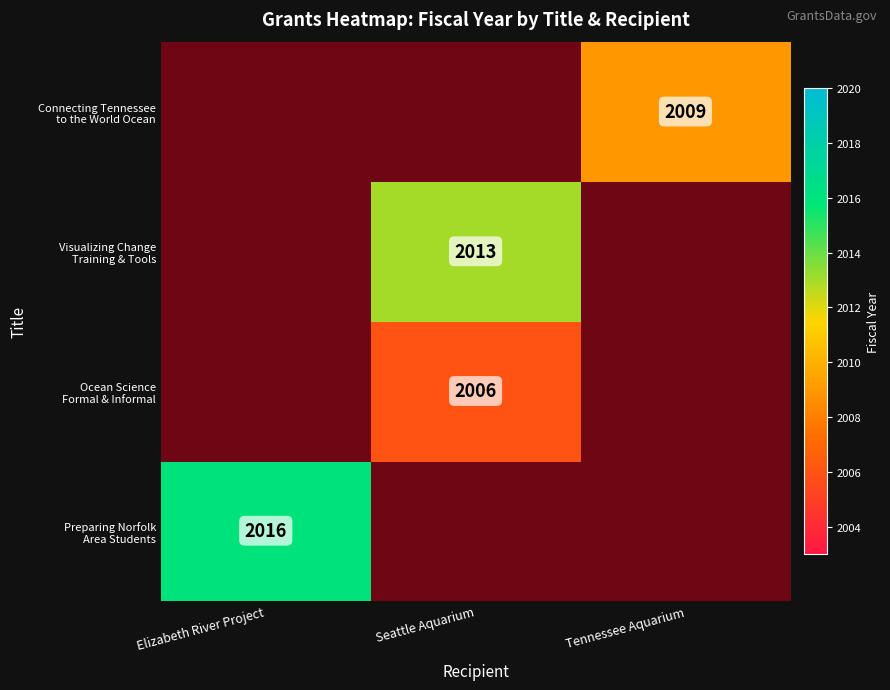

The Visualizing Change Training & Tools series shows 2013.0 at Seattle Aquarium. True or false?

True